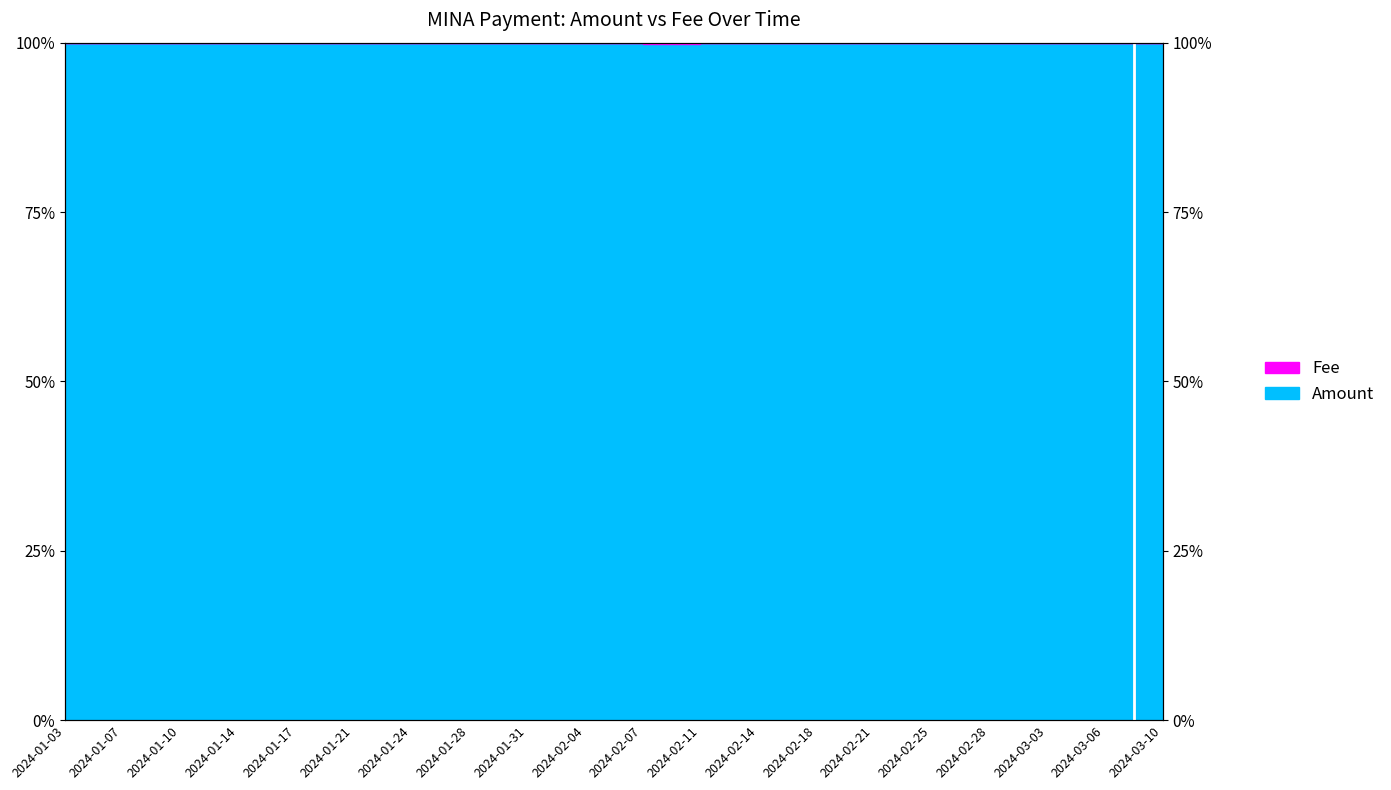

Count the values in the range 99 to 100.

20